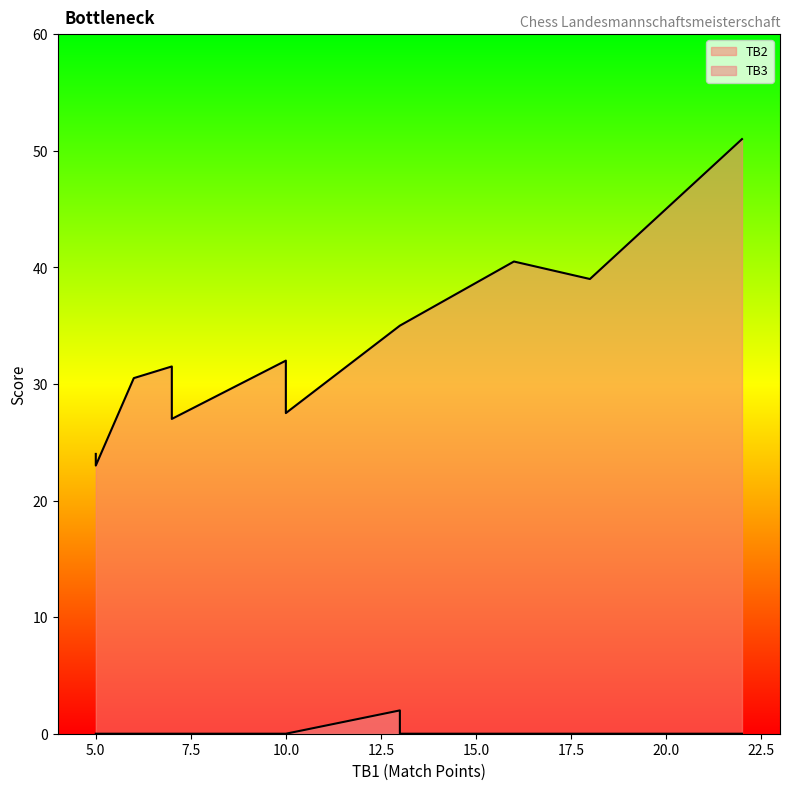

True or false: TB2 and TB3 cross at least once.

False